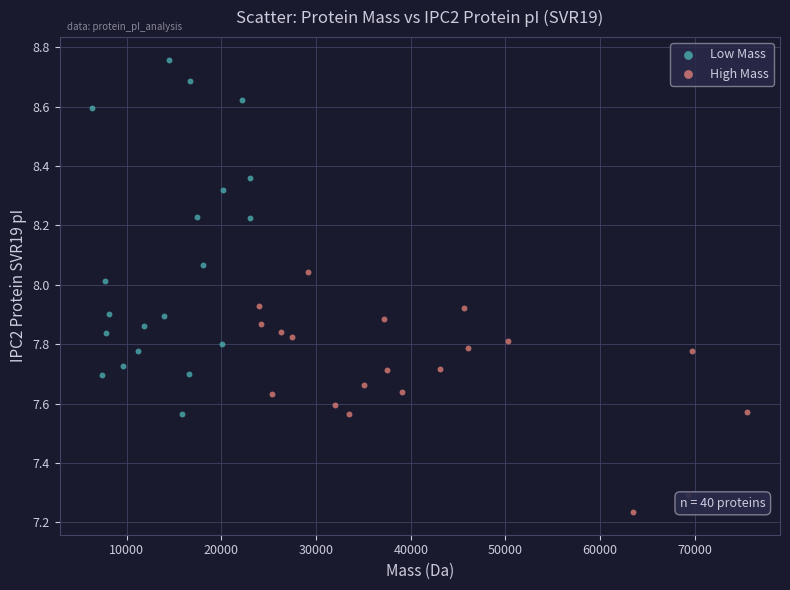

Which series has the widest spread of Y values?

Low Mass